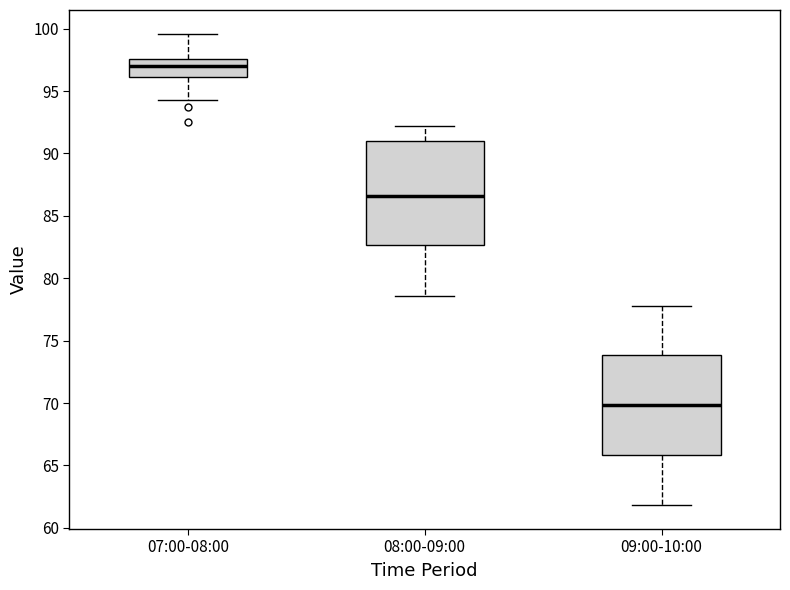

Where is the lower edge of the box for 07:00-08:00 on the y-axis? The values are not printed on the chart, so give them approximately, as read against the axis.

96.0